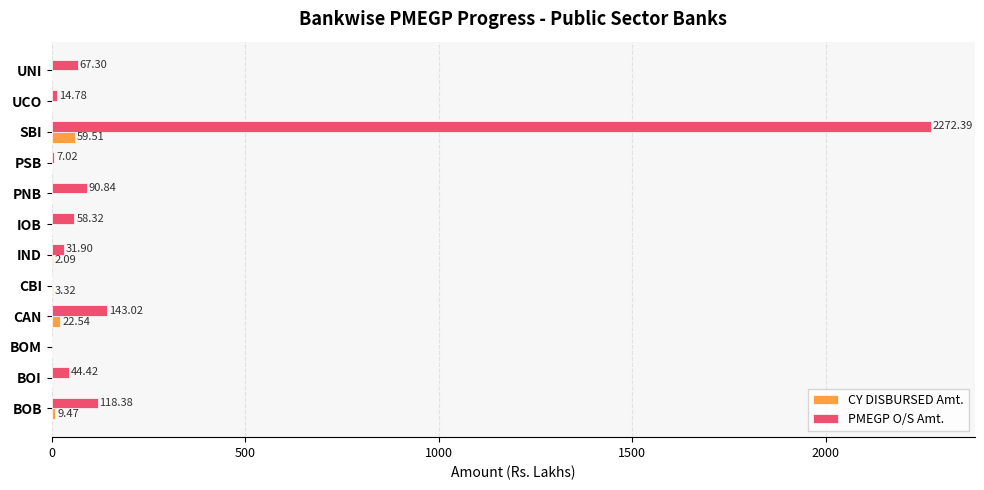

What is the sum of all PMEGP O/S Amt. values?

2848.4